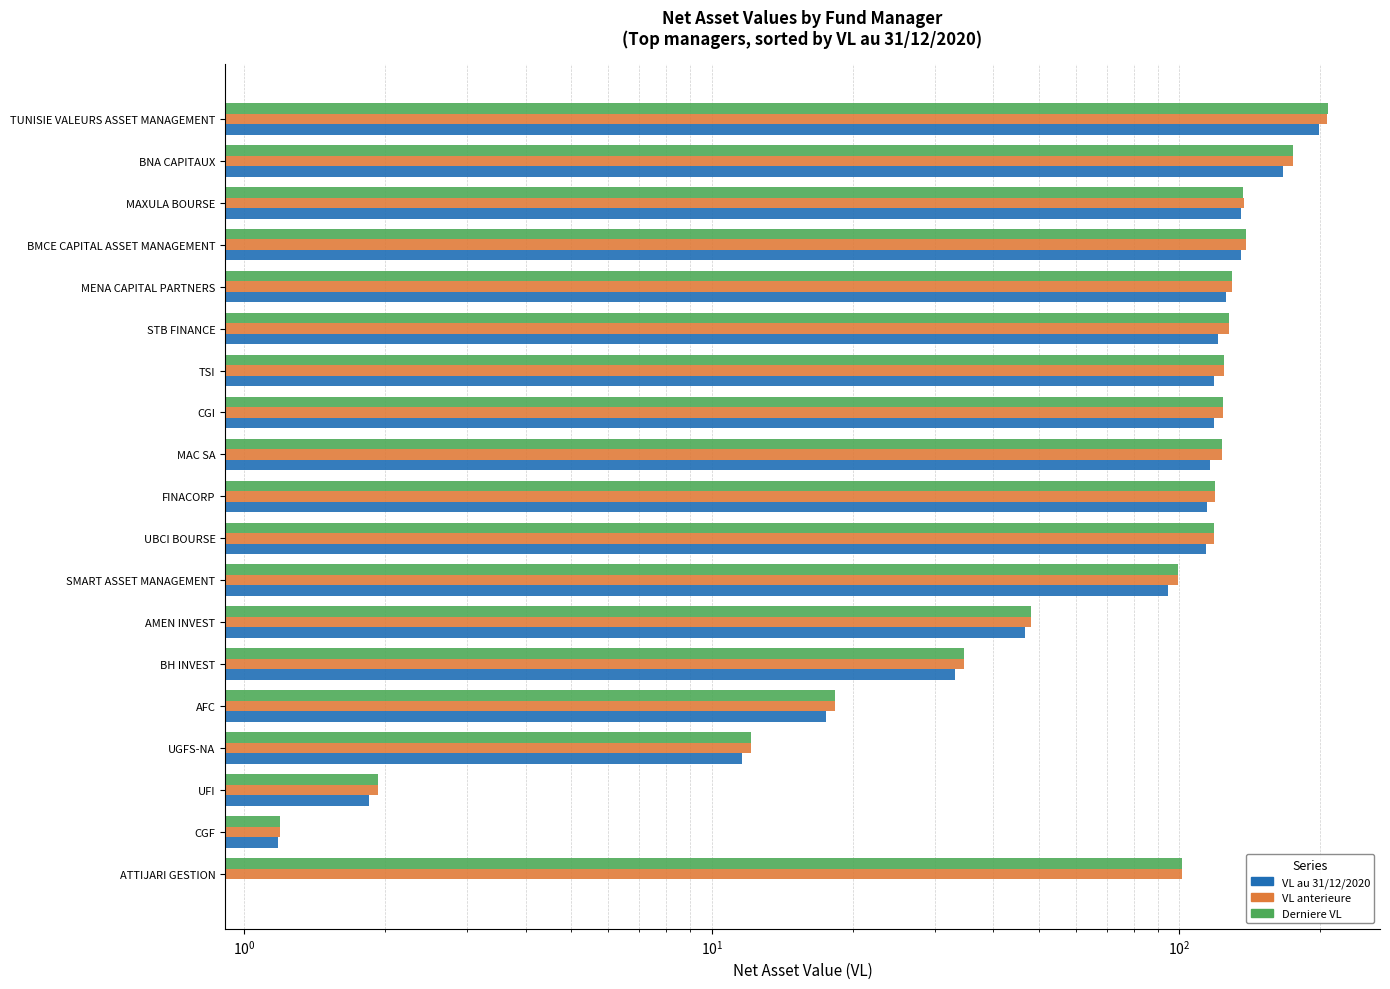

True or false: Derniere VL has a value of 123.5 at MAC SA.

True